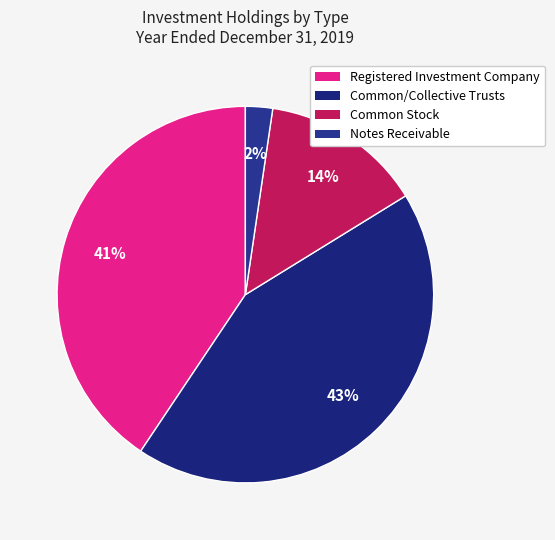

Does Registered Investment Company account for over 50% of the chart?

No